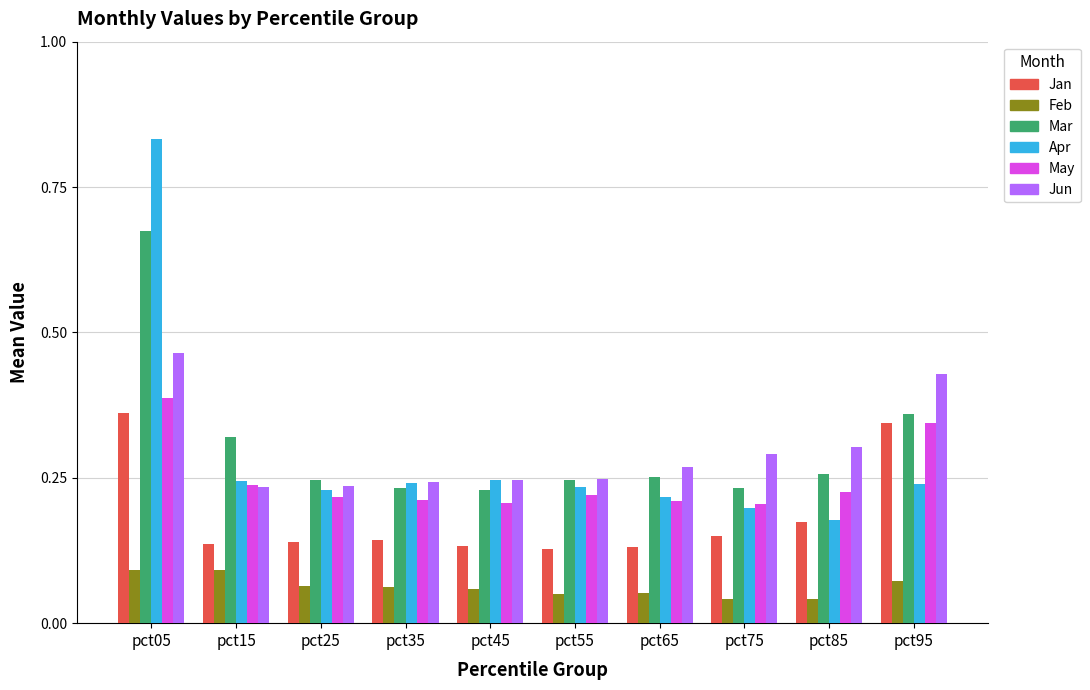

What are all the series names shown in the legend?

Jan, Feb, Mar, Apr, May, Jun